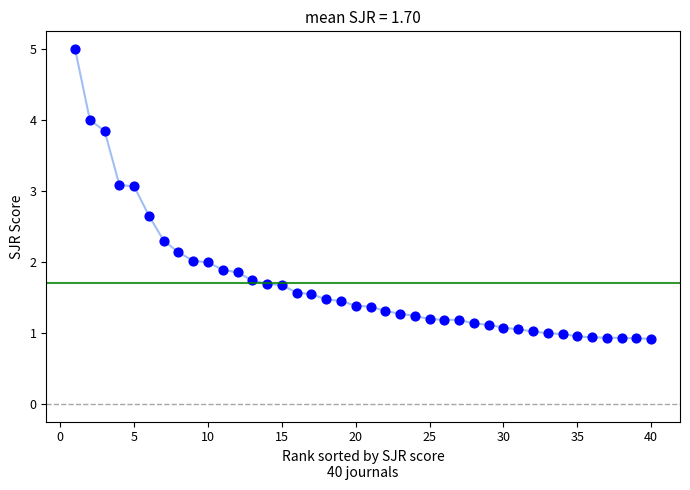

What is the range of X values (max minus min)?

39.0